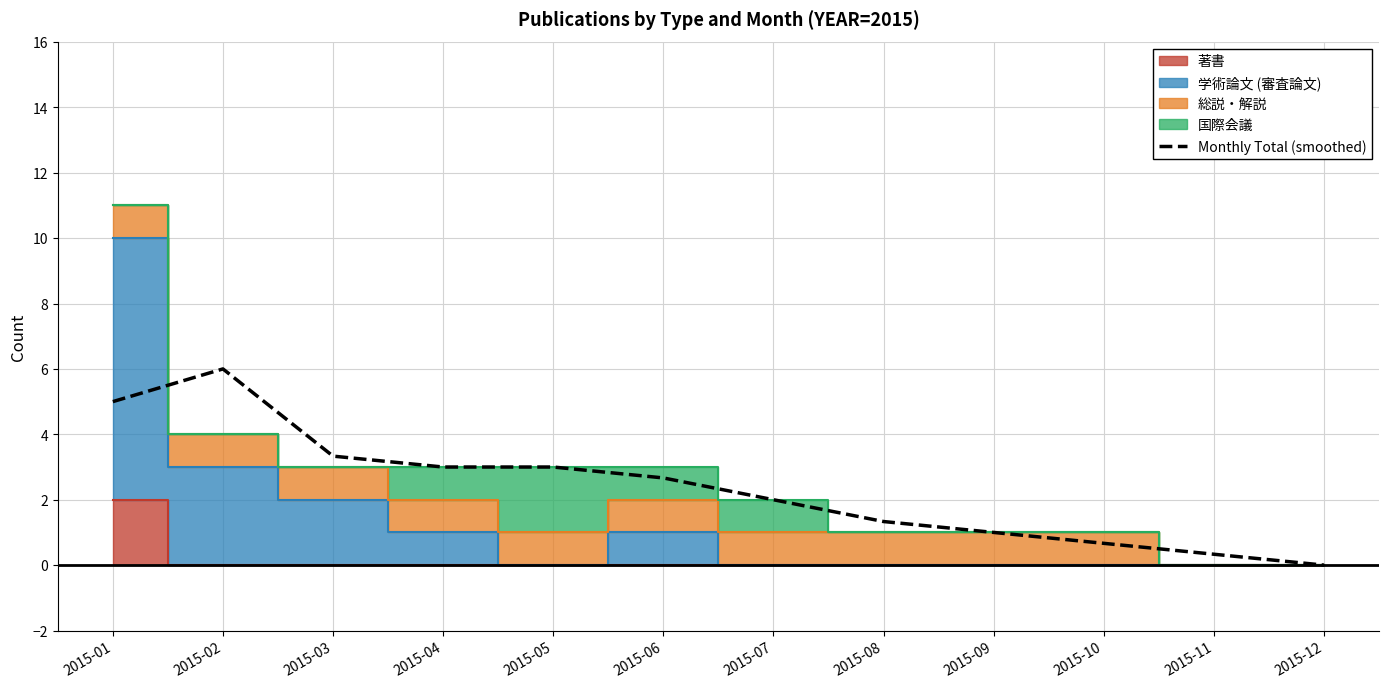

At which label does Monthly Total (smoothed) reach its peak?

2015-02